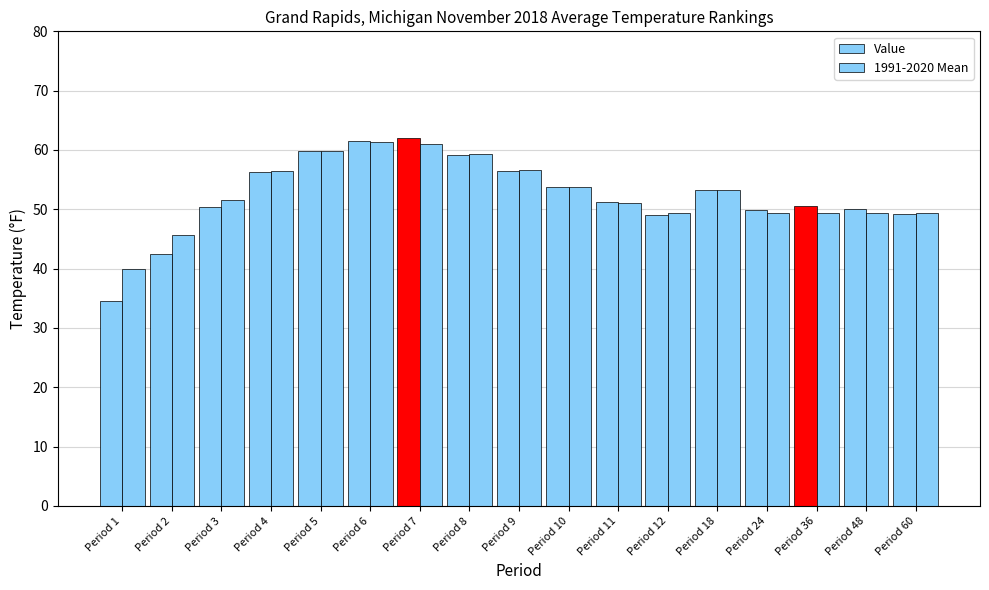

What is the highest value of the 1991-2020 Mean series?

61.3